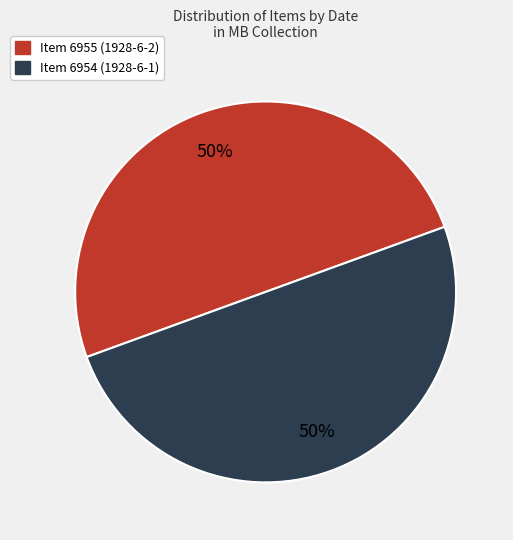

Combined, do Item 6955 (1928-6-2) and Item 6954 (1928-6-1) account for over 50%?

Yes